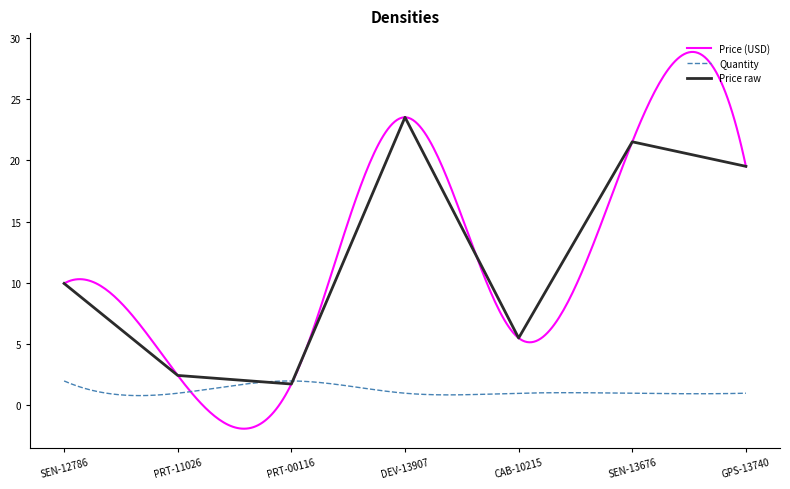

What is the label of the 2nd point from the left?

PRT-11026